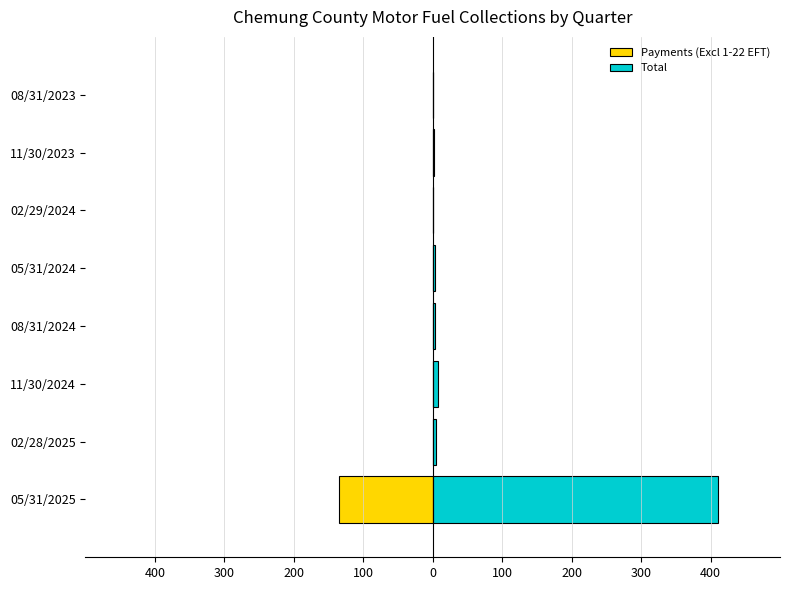

Count the number of data series in this chart.

2